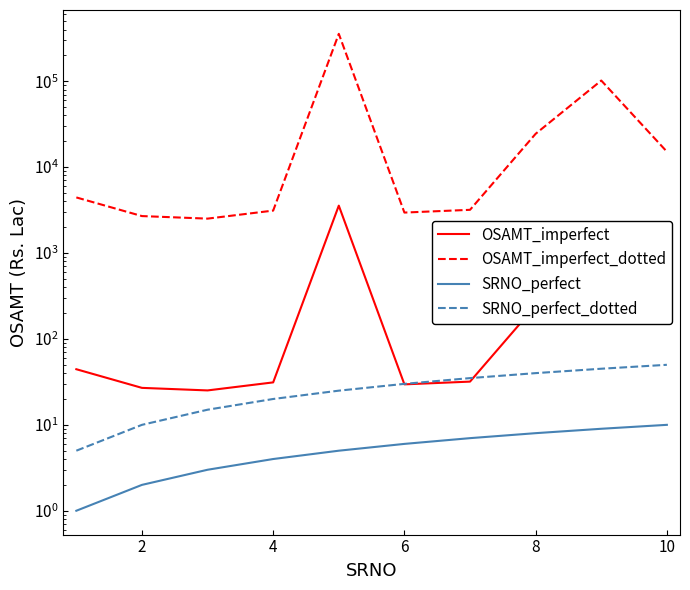

What is the minimum value shown in the chart?

1.0